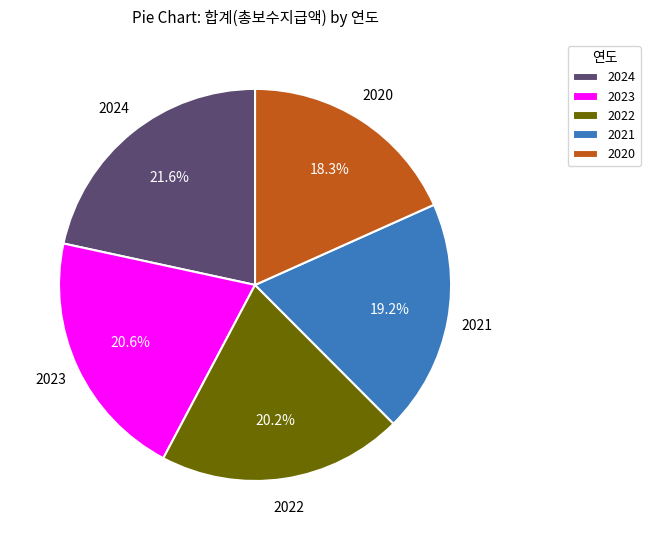

Is it true that 2020 is 18% of the pie?

True